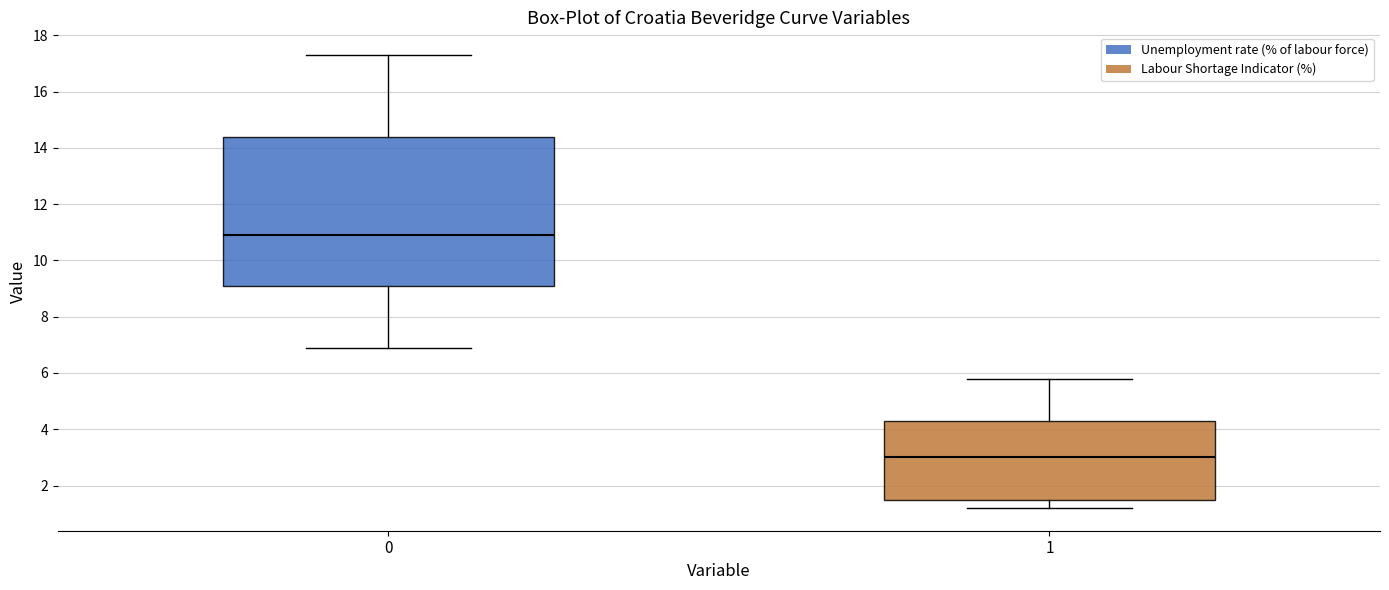

Which box has the highest median line?

0